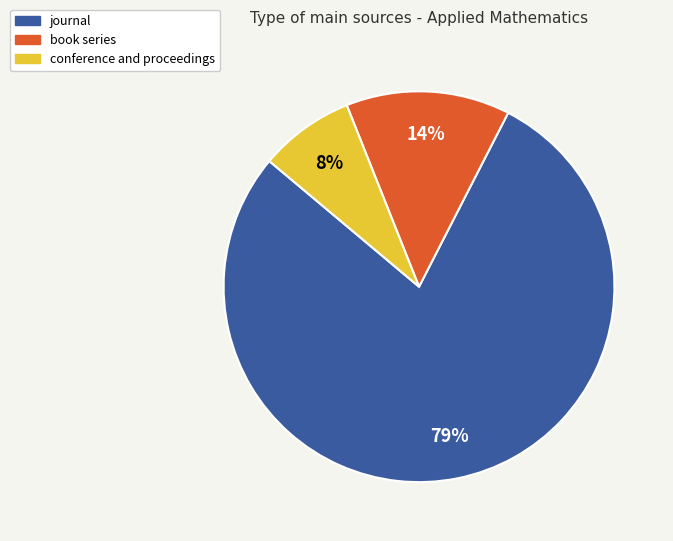

Rank the categories by value from highest to lowest.

journal, book series, conference and proceedings